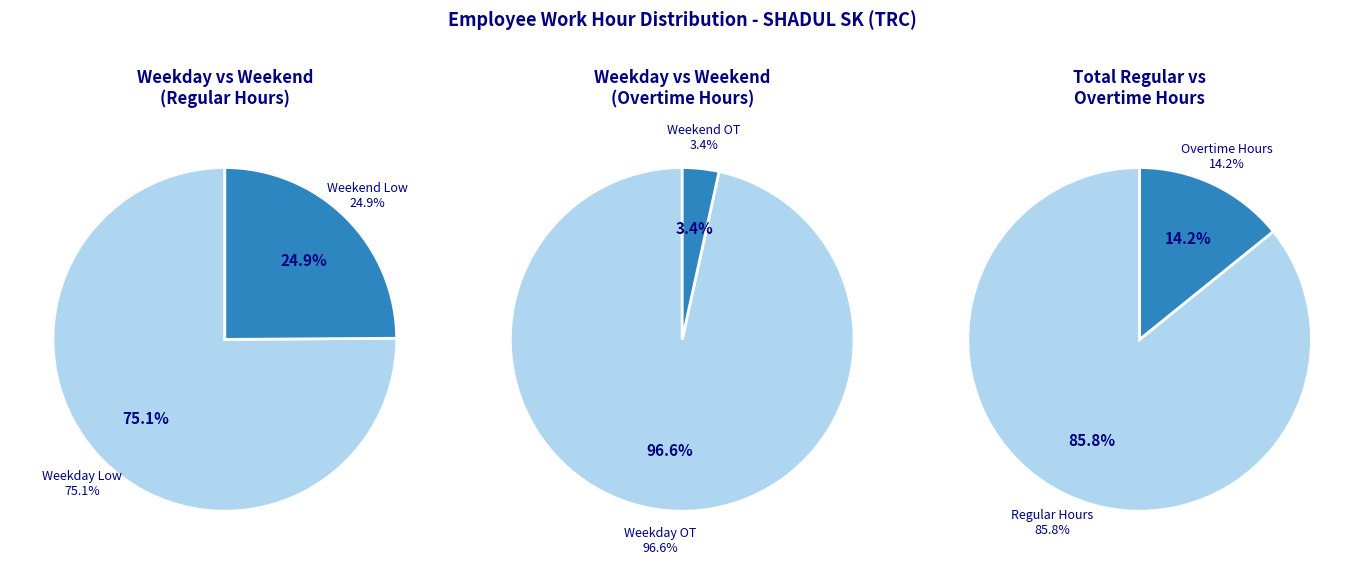

Is it true that Day 3 is 17% of the pie?

False